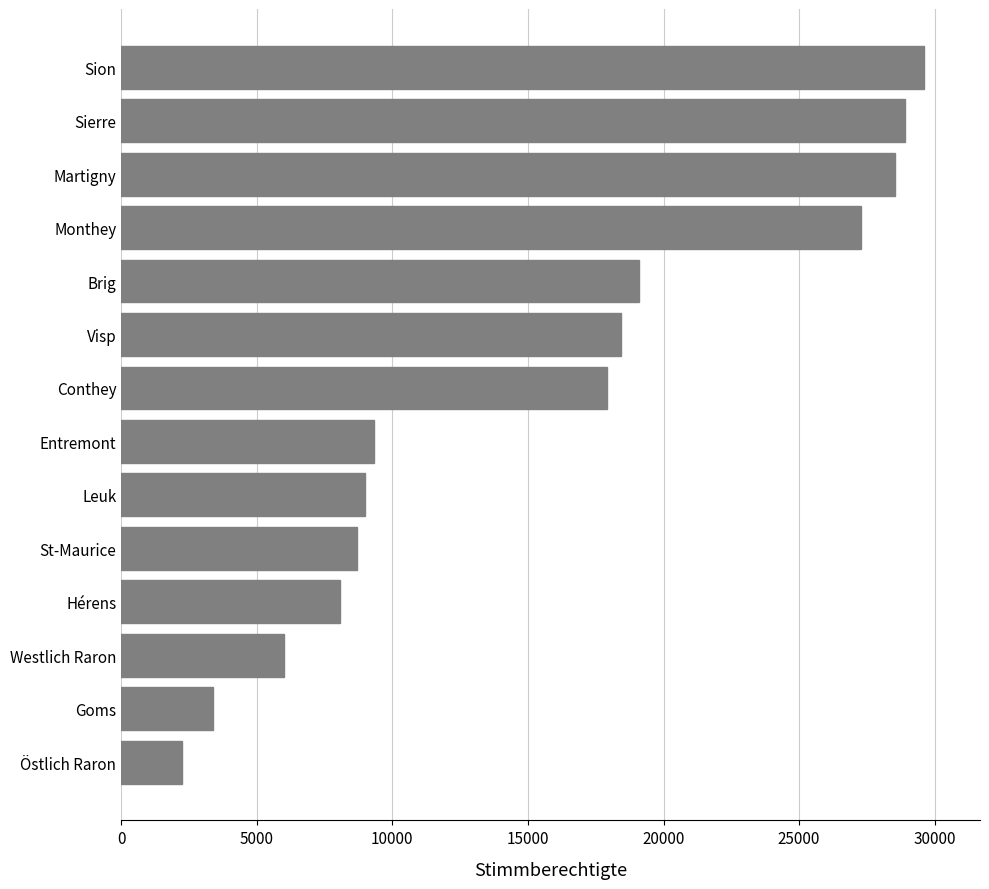

What value does the data have at Visp?

18445